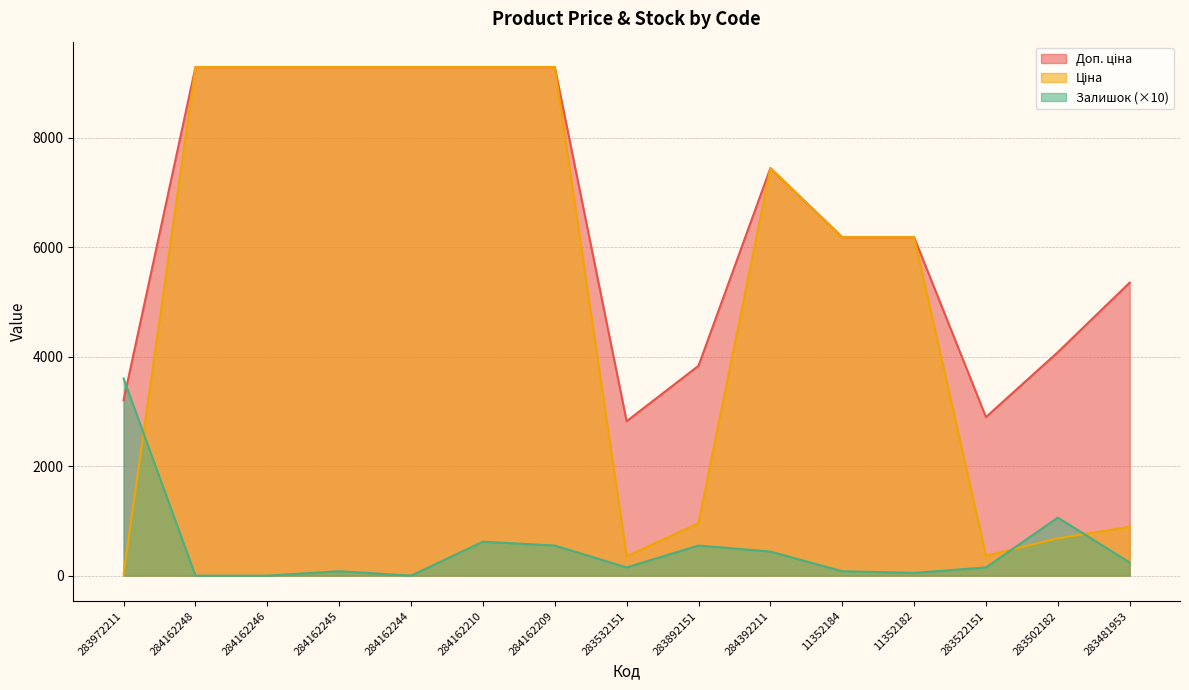

What is the difference between the maximum and minimum values in the Ціна series?

9258.4